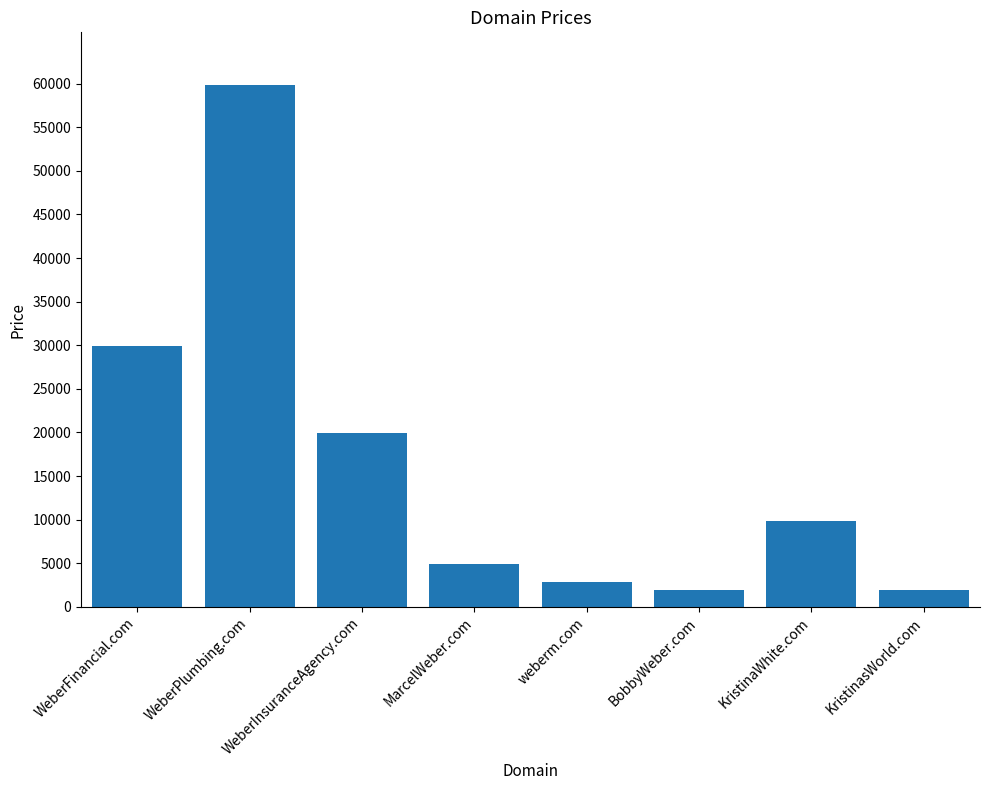

What is the label of the 1st bar from the left?

WeberFinancial.com